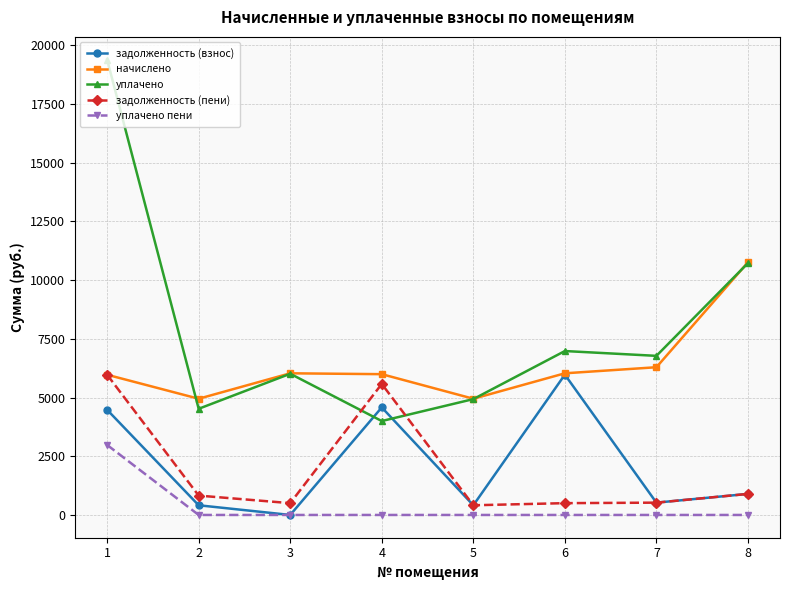

Is the value of задолженность (пени) at 4 greater than the value of задолженность (взнос) at 7?

Yes